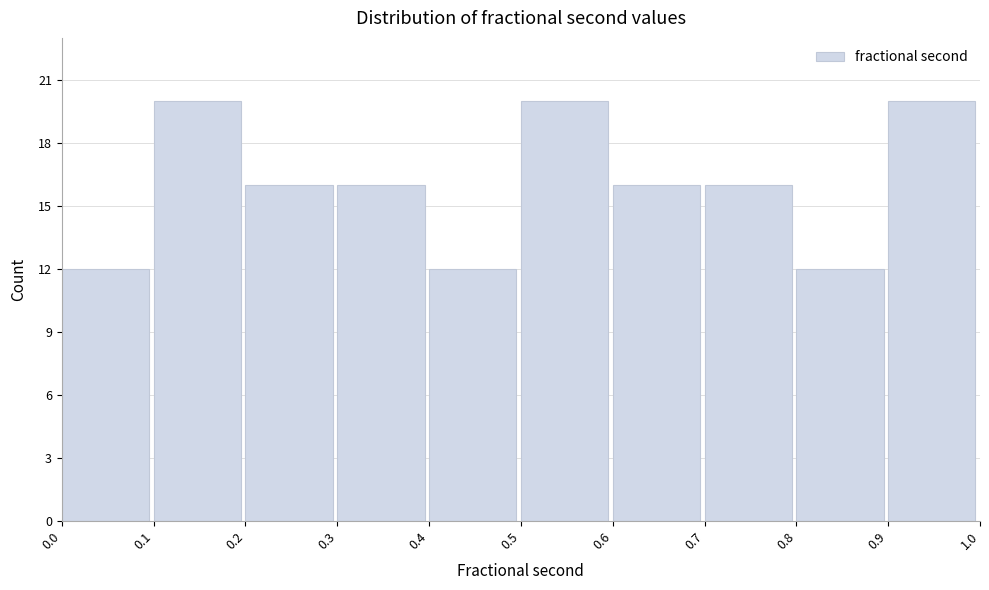

Reading left to right, list every bar in this chart as the range it spans on the x-axis followed by its height. The values are not printed on the chart, so give them approximately, as read against the axis.

0.0 to 0.1: 12
0.1 to 0.2: 20
0.2 to 0.3: 16
0.3 to 0.4: 16
0.4 to 0.5: 12
0.5 to 0.6: 20
0.6 to 0.7: 16
0.7 to 0.8: 16
0.8 to 0.9: 12
0.9 to 1.0: 20